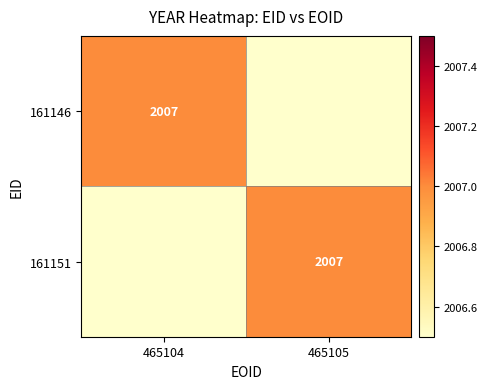

Is it true that 161151 equals 3610 at 465105?

False